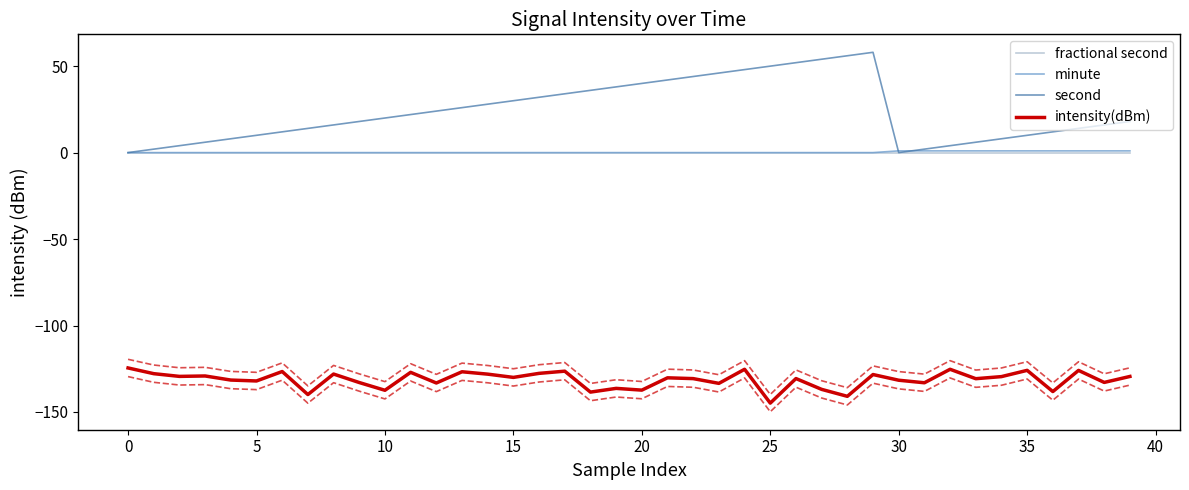

True or false: second and fractional second intersect in this chart.

False